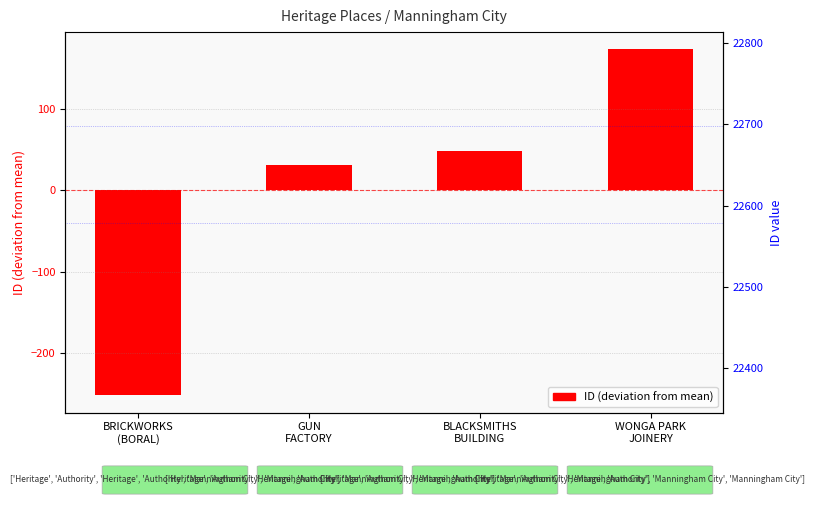

How many values are below 48?

2